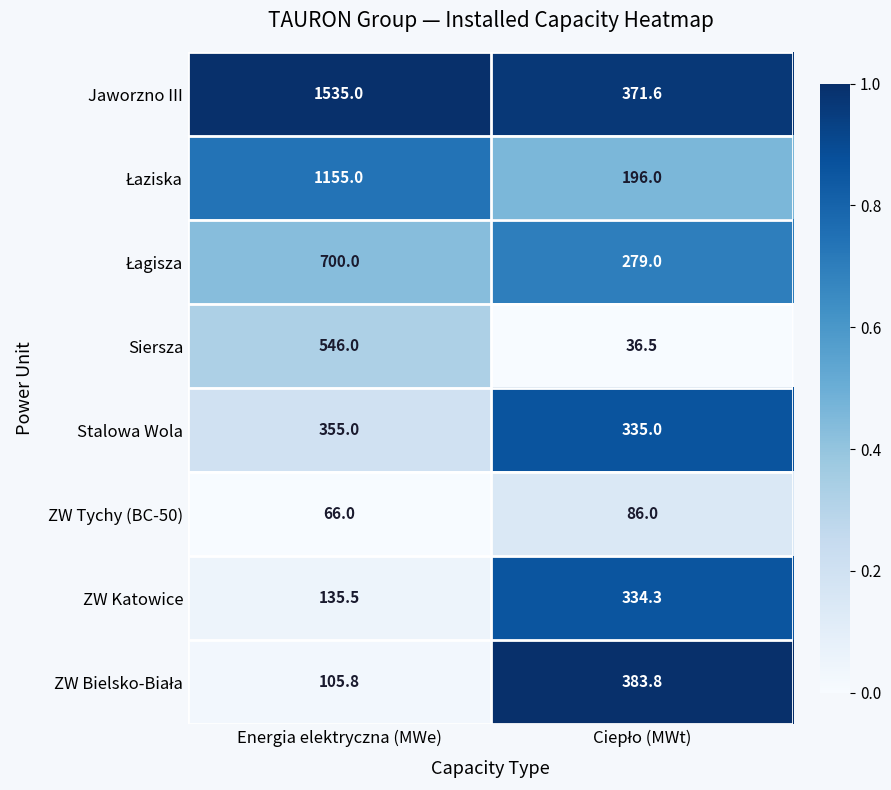

What is the average value of the ZW Katowice series?

234.9